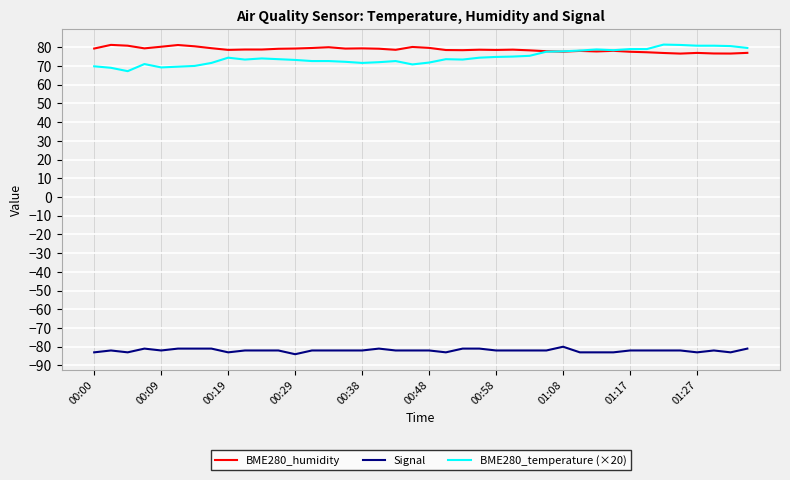

What is the maximum value shown in the chart?

81.4